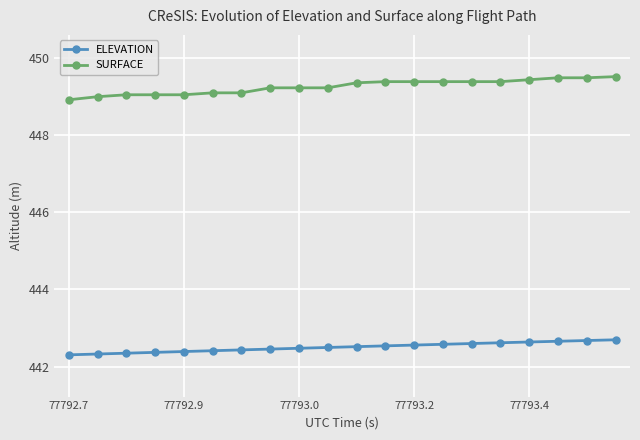

Which series has the widest spread of values?

SURFACE